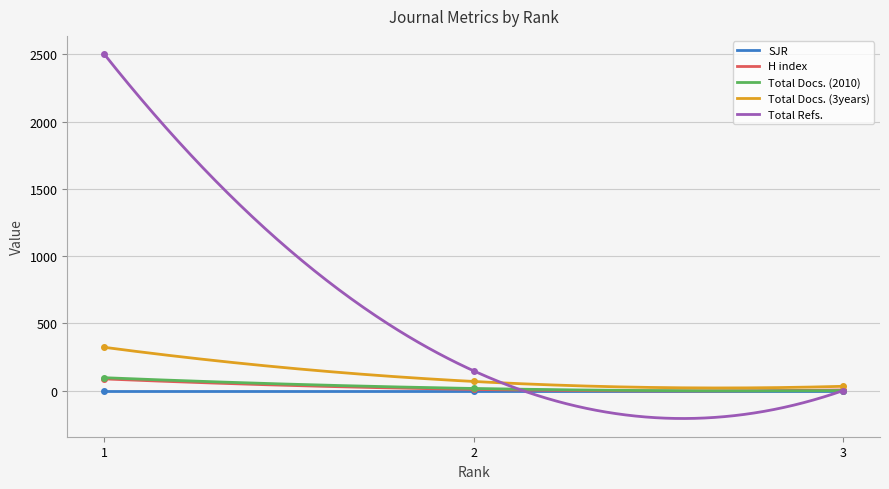

At how many categories does at least one series exceed 569?

1